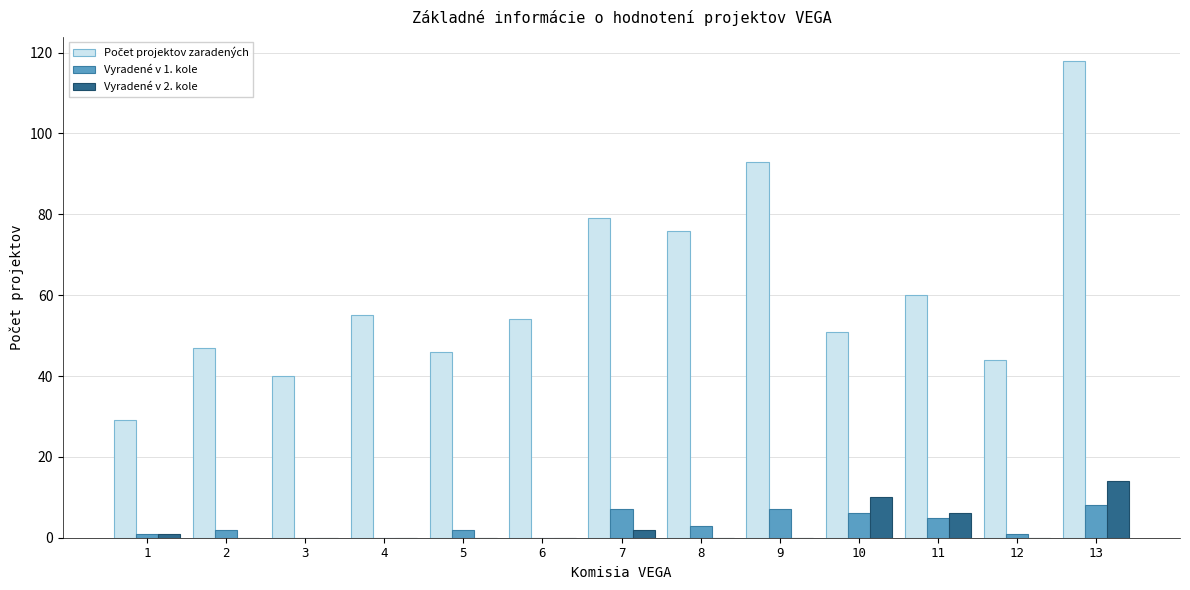

At which category is the sum across all series the highest?

13